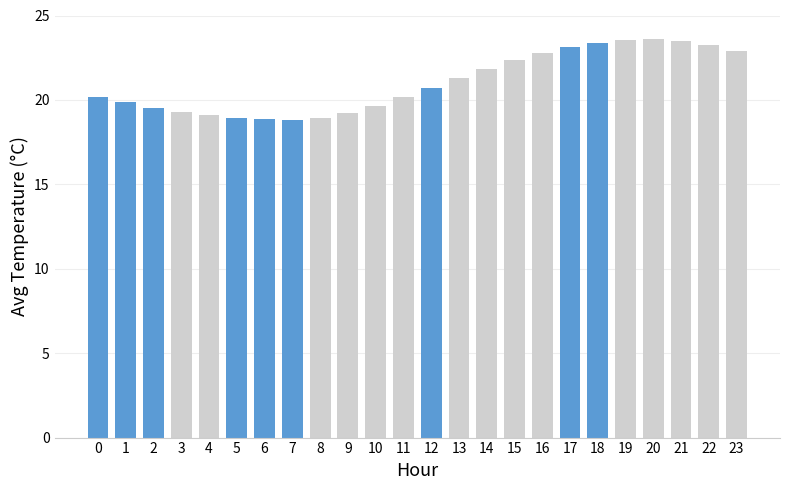

What is the average value?

21.0